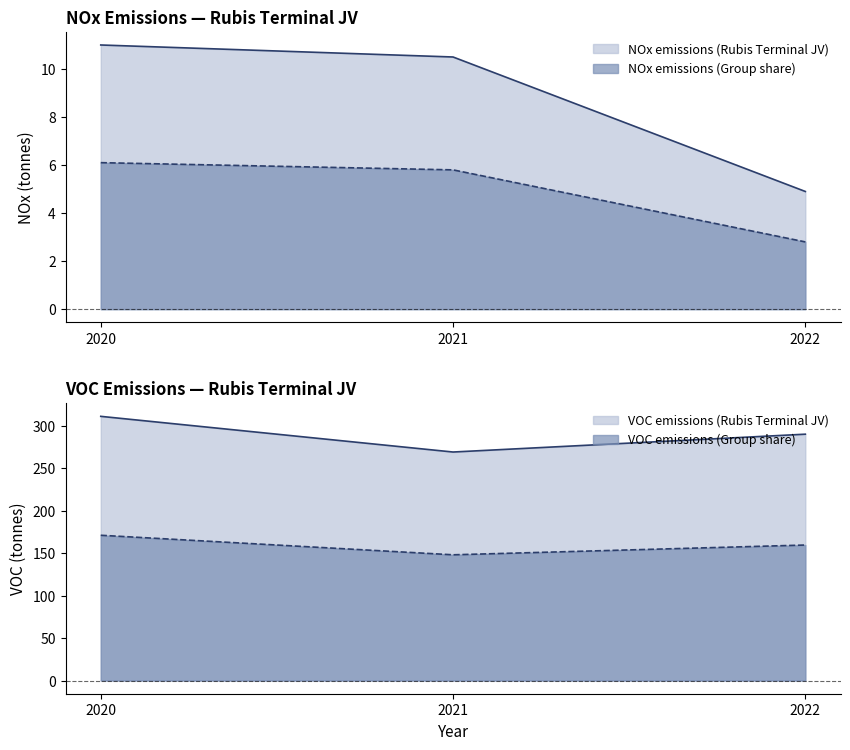

What value does the VOC emissions (Rubis Terminal JV) series have at 2022?

290.0